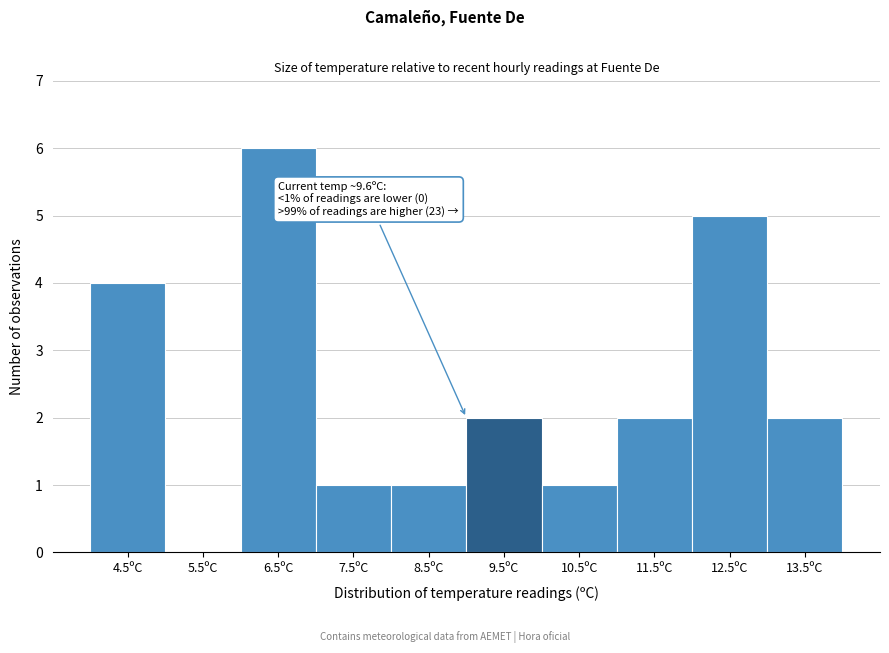

True or false: the data shows 7 at 4.5ºC.

False